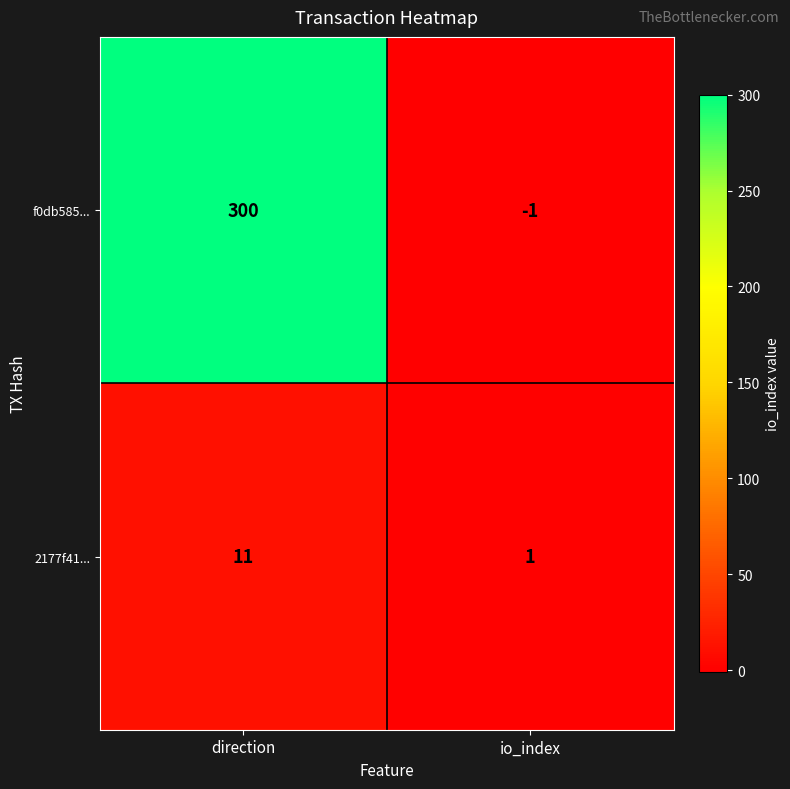

How many distinct data groups are displayed?

2